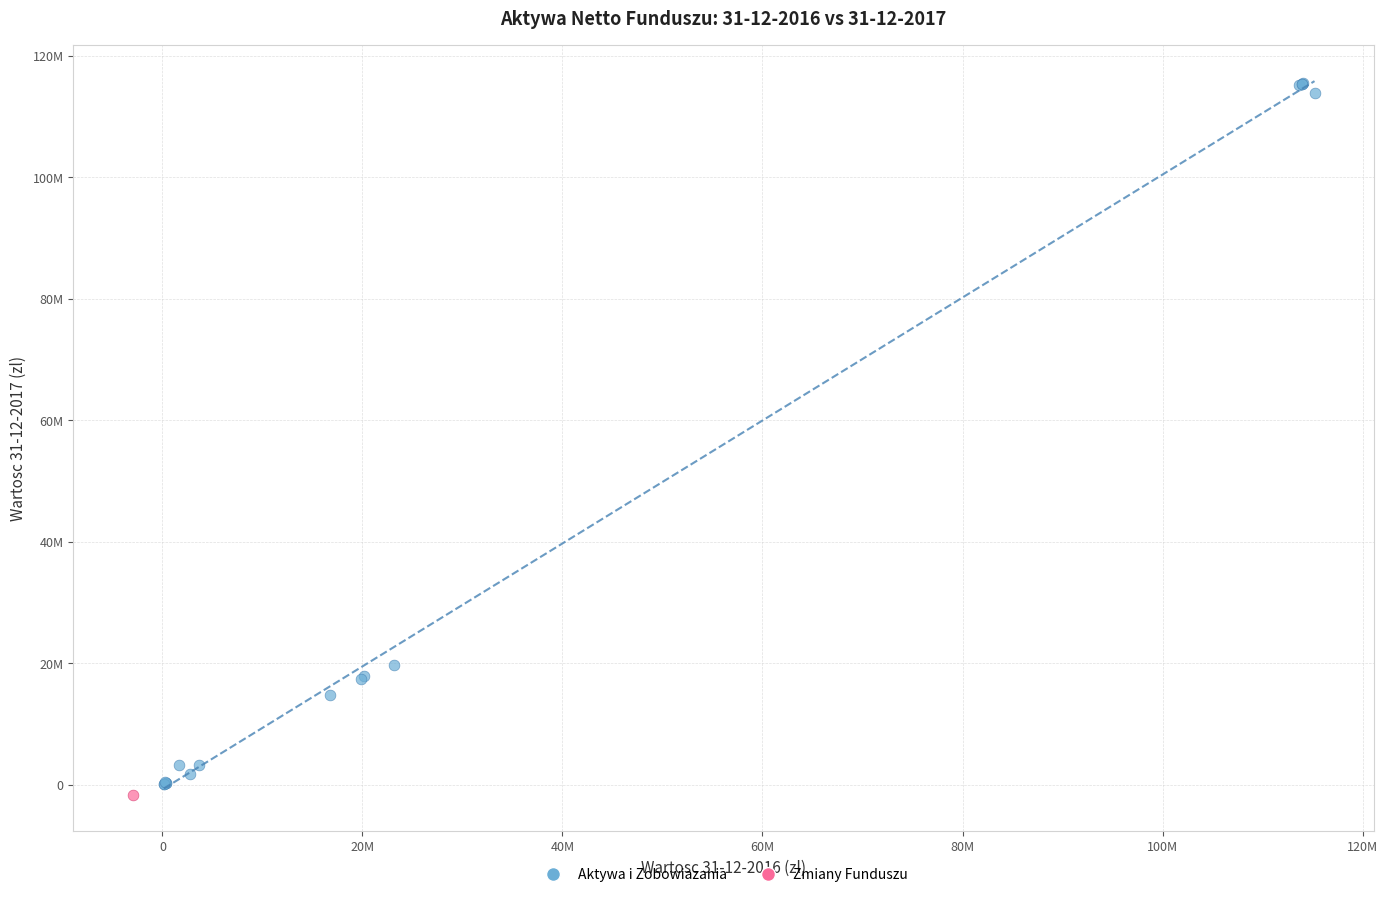

What are all the series names shown in the legend?

Aktywa i Zobowiazania, Zmiany Funduszu